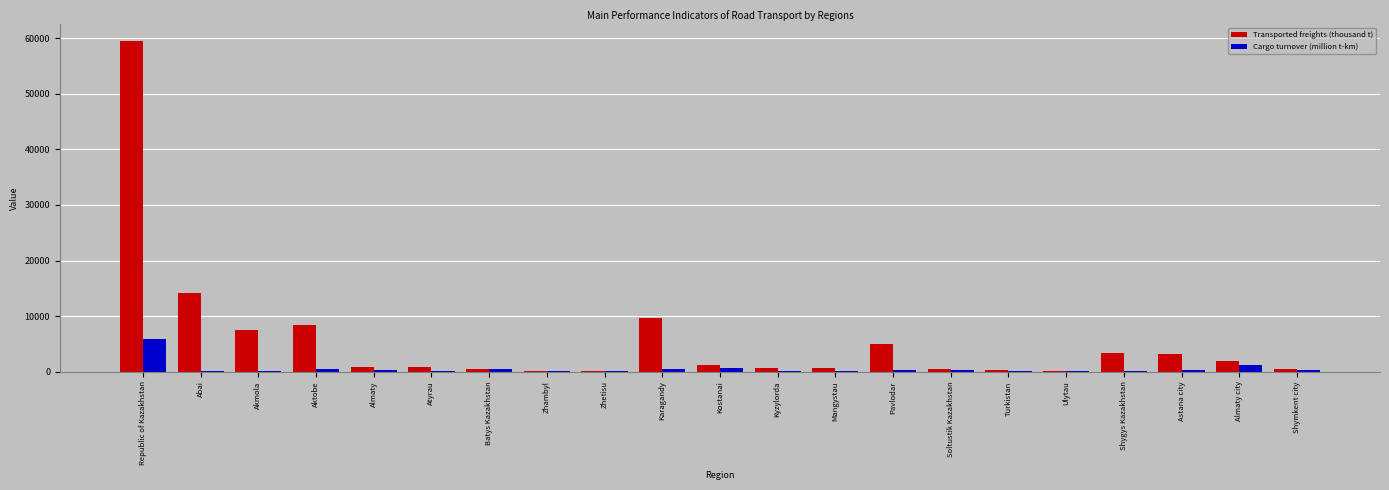

True or false: Transported freights (thousand t) has a value of 9655.7 at Karagandy.

True